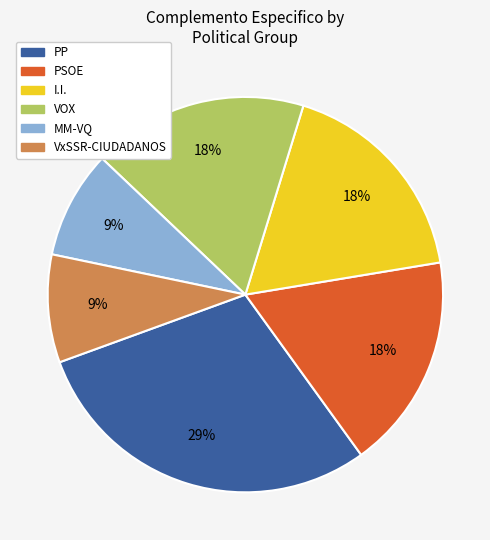

Is the sum of MM-VQ and PSOE greater than half?

No